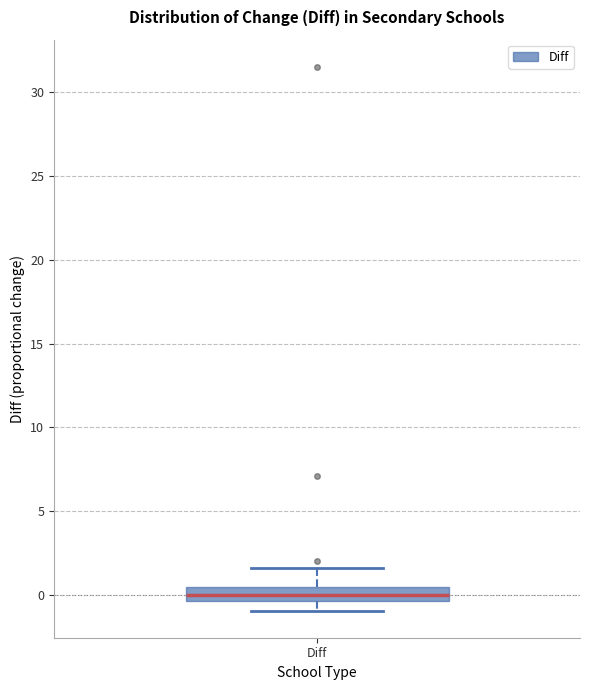

Where does the median line of the box for Diff sit on the y-axis? The values are not printed on the chart, so give them approximately, as read against the axis.

0.0